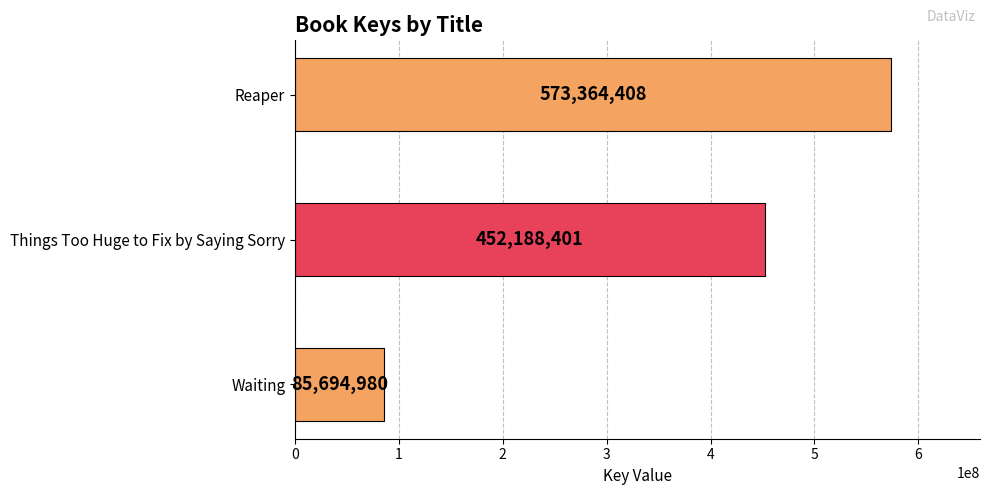

Which label corresponds to the smallest value in the chart?

Waiting